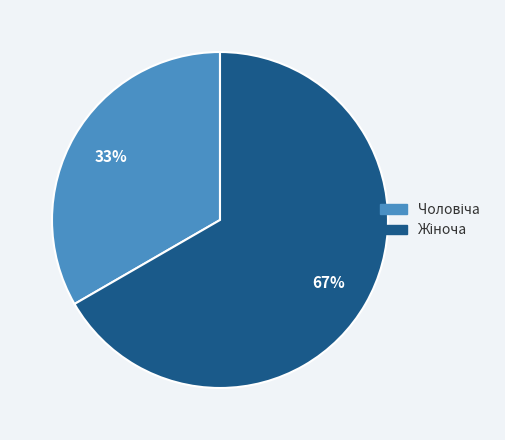

Is there any slice that represents more than half of the pie?

Yes